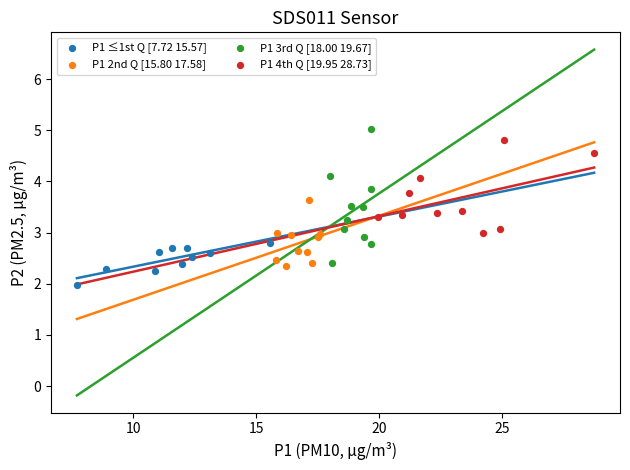

Which series has the widest spread of Y values?

P1 3rd Q [18.00 19.67]